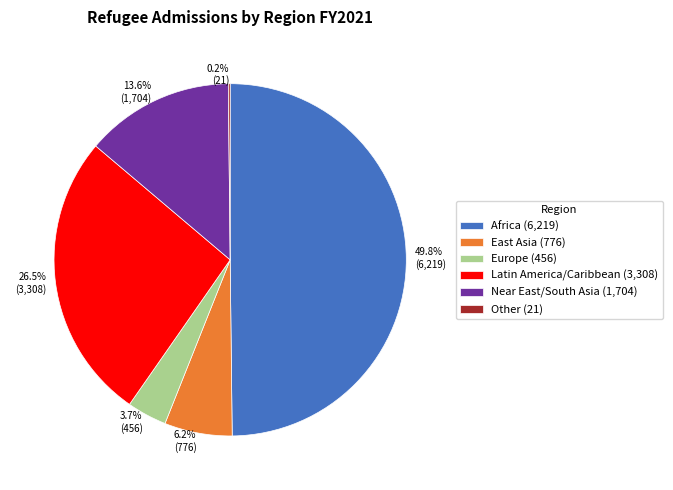

What is the total percentage of Europe and Africa?

53.5%